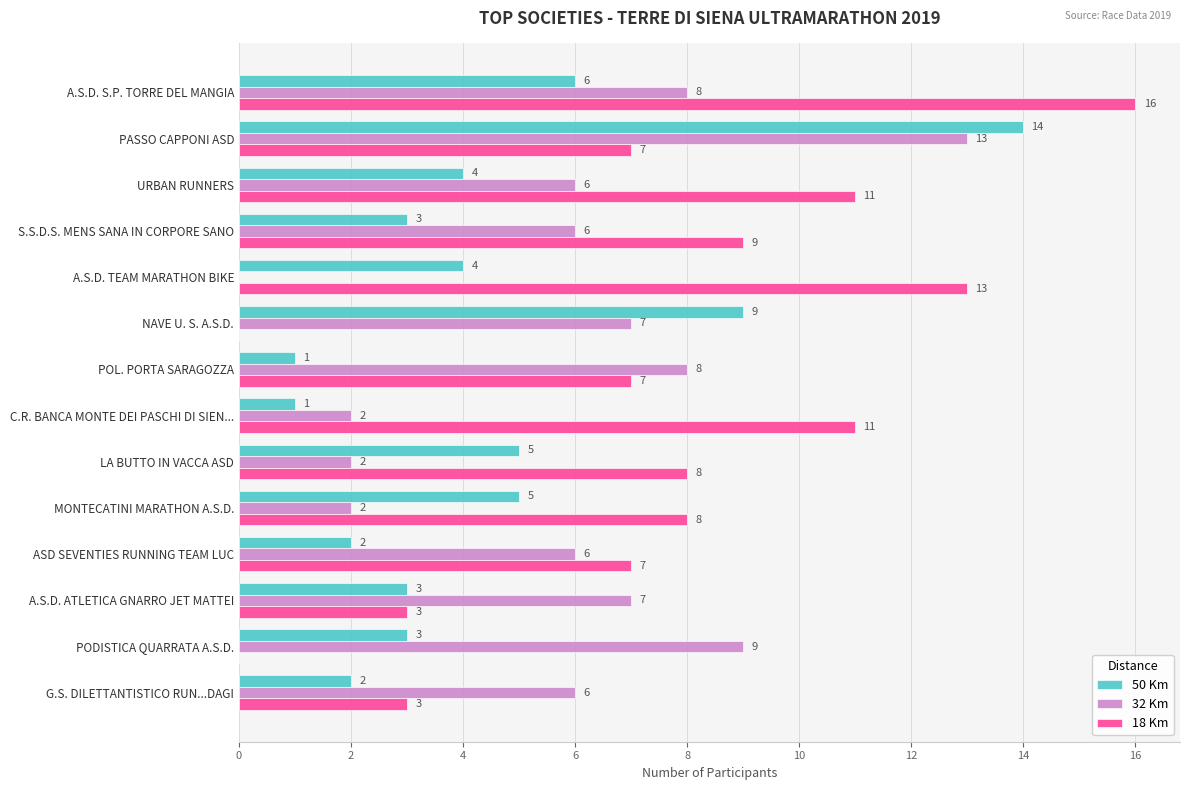

The value of 18 Km at A.S.D. ATLETICA GNARRO JET MATTEI is 1. True or false?

False